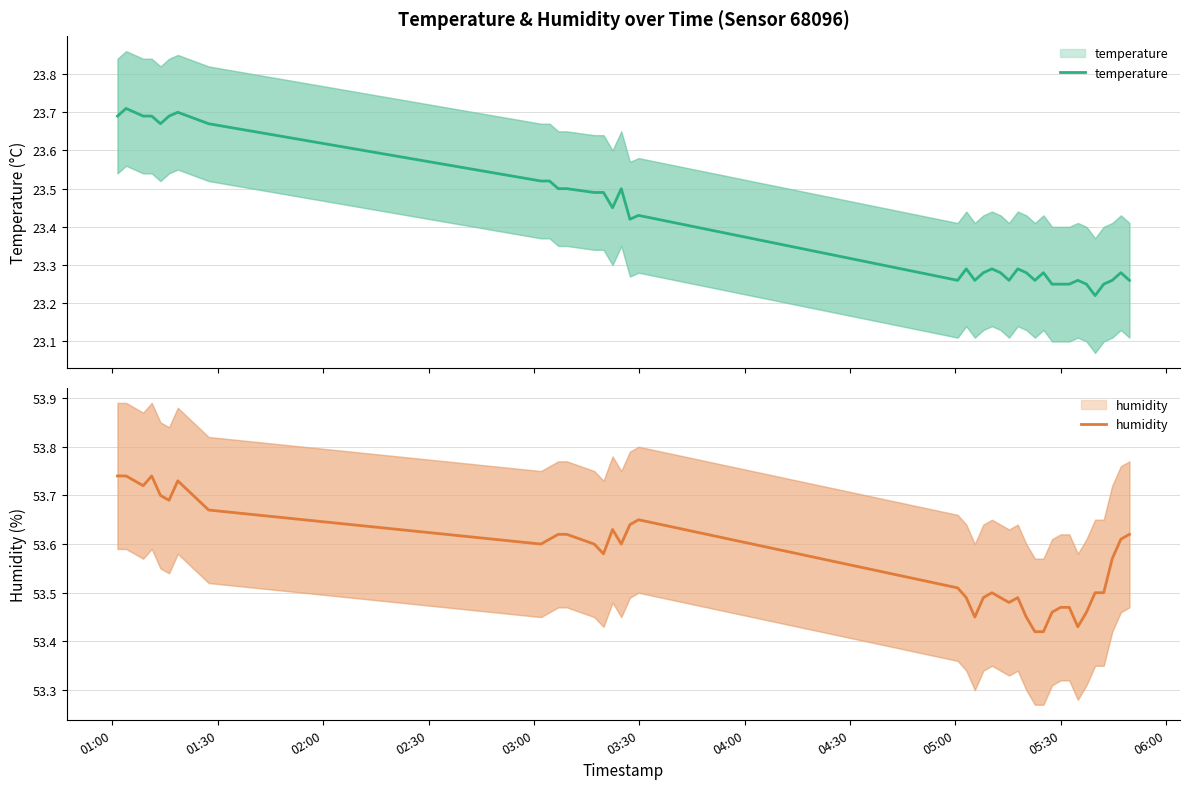

List the series in order of their overall mean, highest first.

humidity, temperature